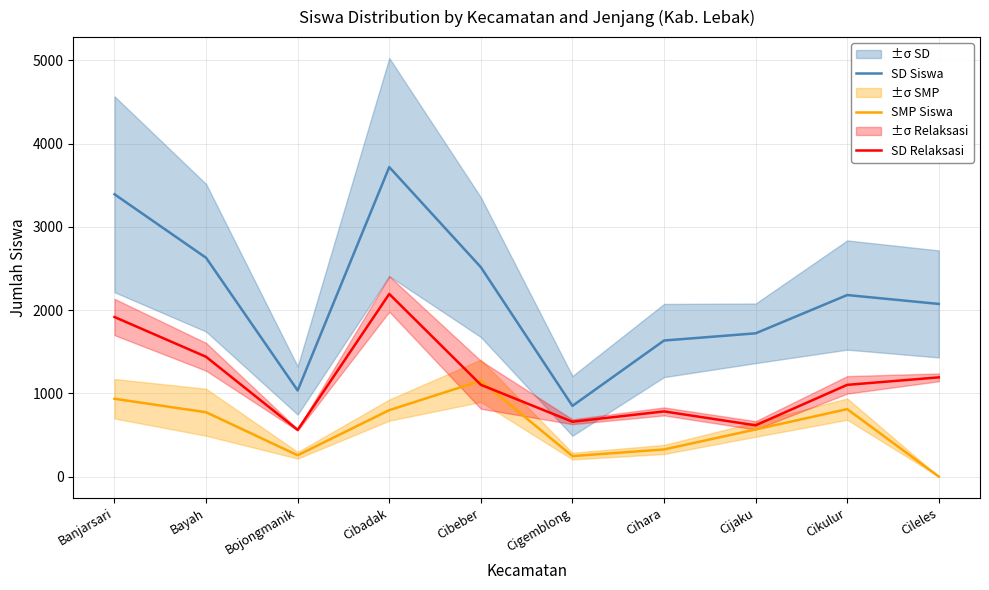

What is the label of the 1st point from the left?

Banjarsari